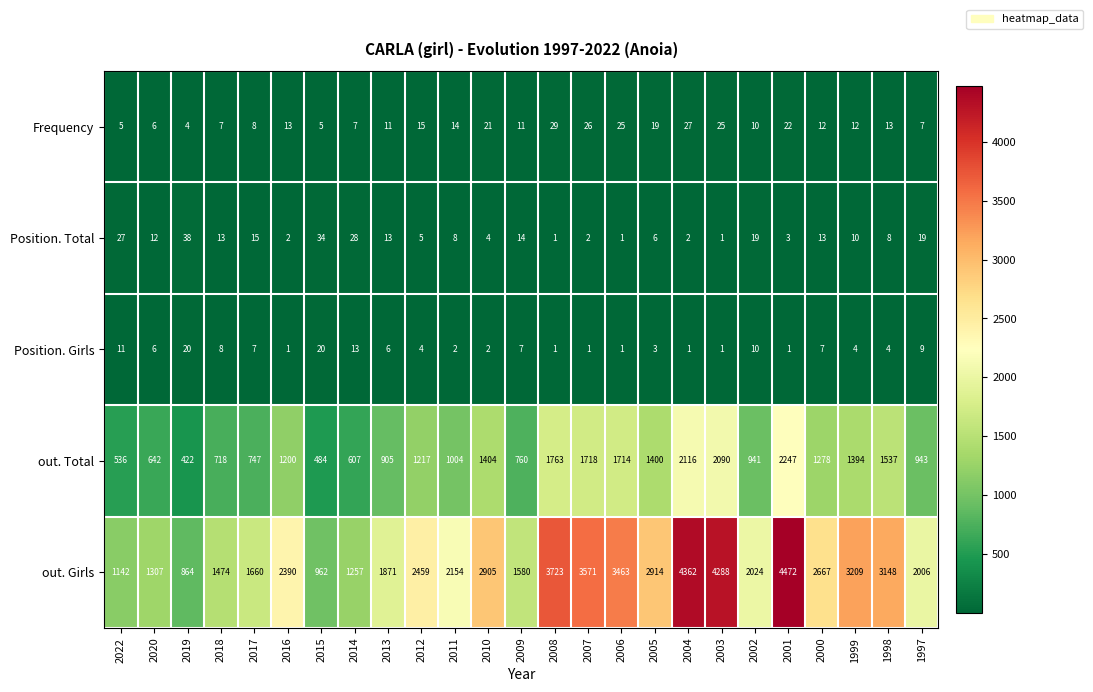

What is the difference between the highest and lowest values at 2013?

1865